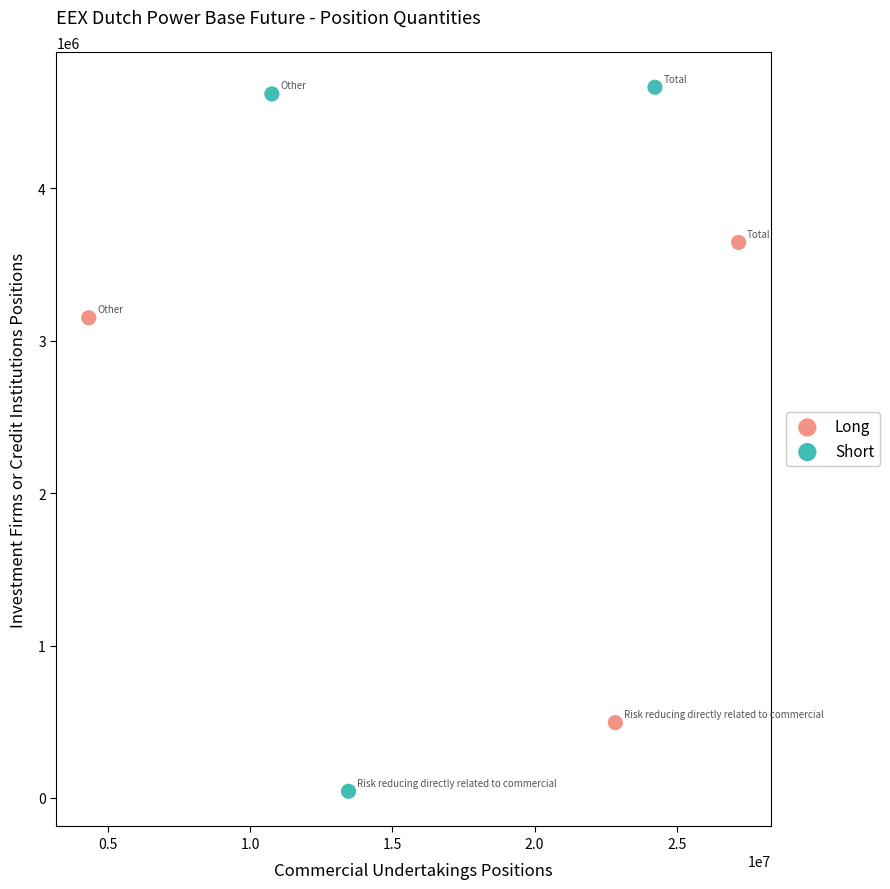

Which series contains the highest Y value?

Short